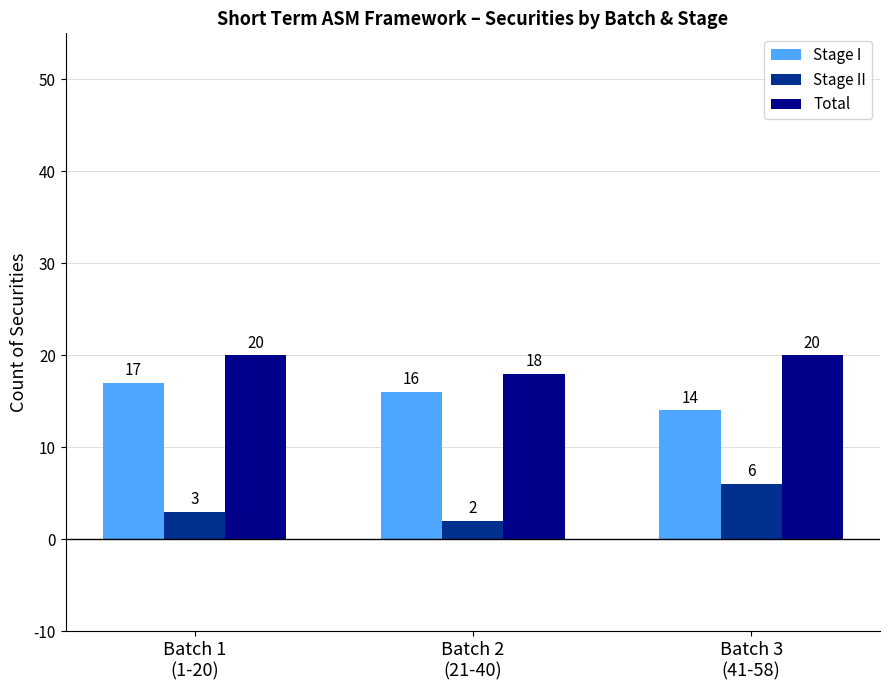

At how many categories does at least one series exceed 17?

3